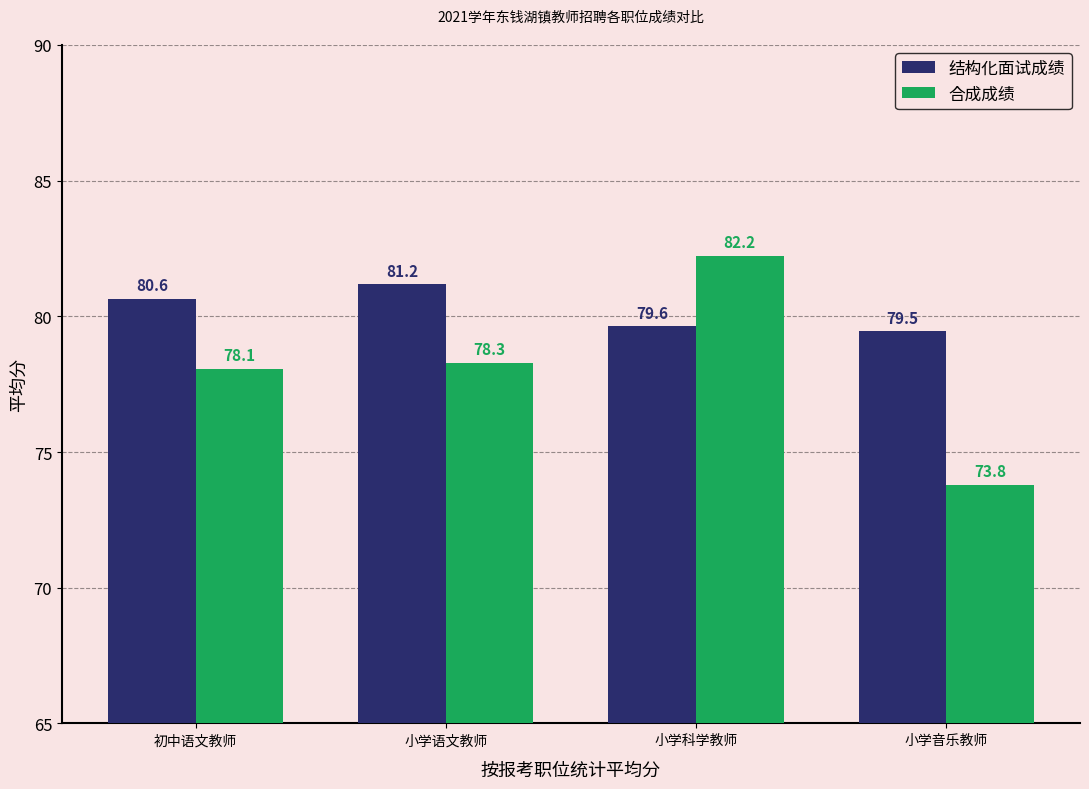

What is the average value of the 合成成绩 series?

78.1